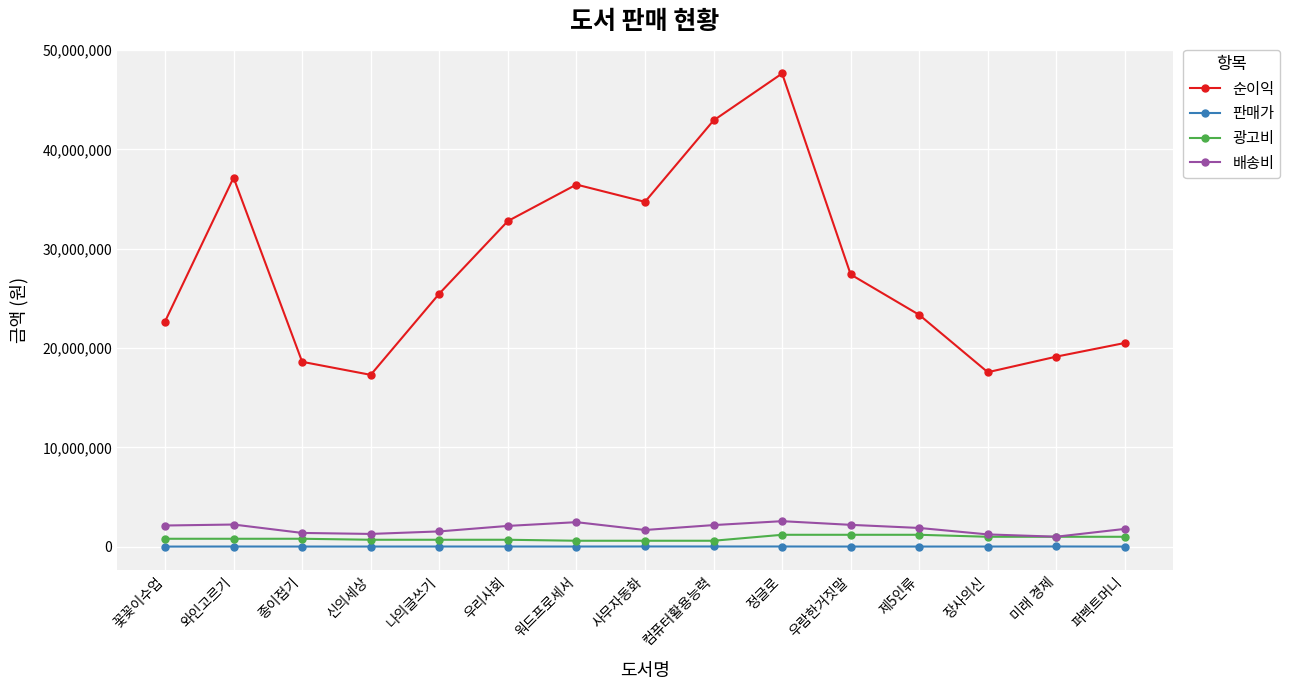

What is the lowest value of the 배송비 series?

1007000